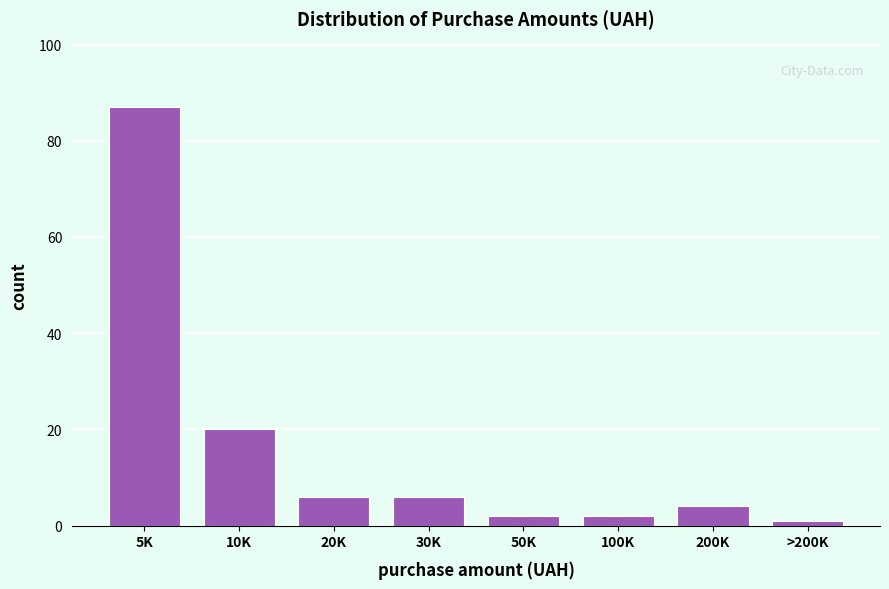

Reading right to left, transcribe all the data shown in this chart.

1	4	2	2	6	6	20	87